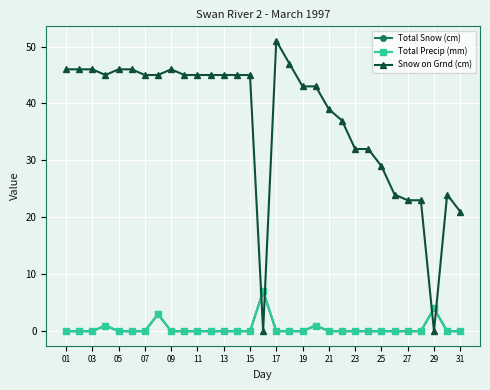

At which category does the chart reach its minimum across all series?

01